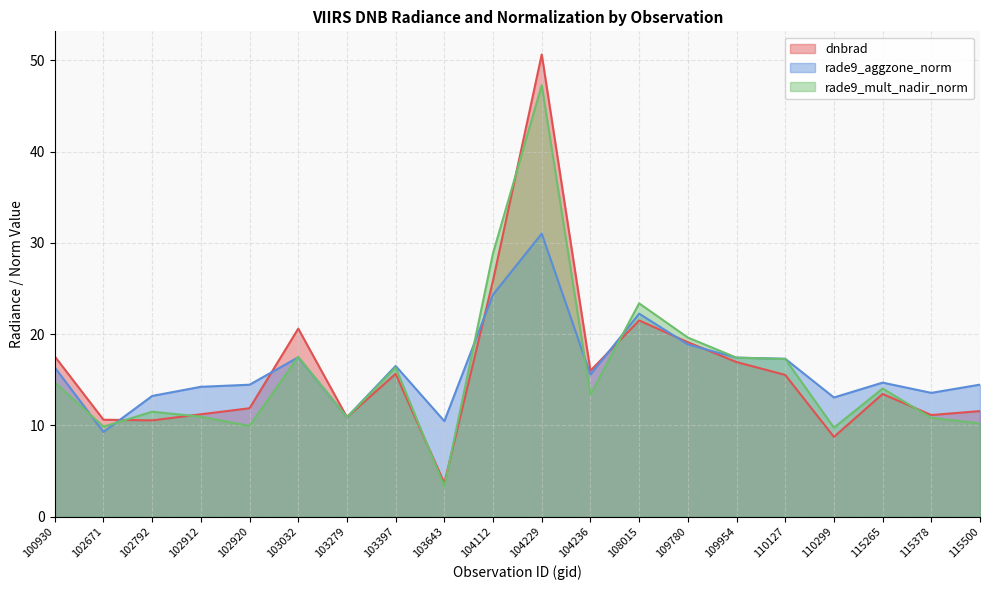

Is the value of dnbrad at 103397 greater than the value of rade9_aggzone_norm at 102671?

Yes